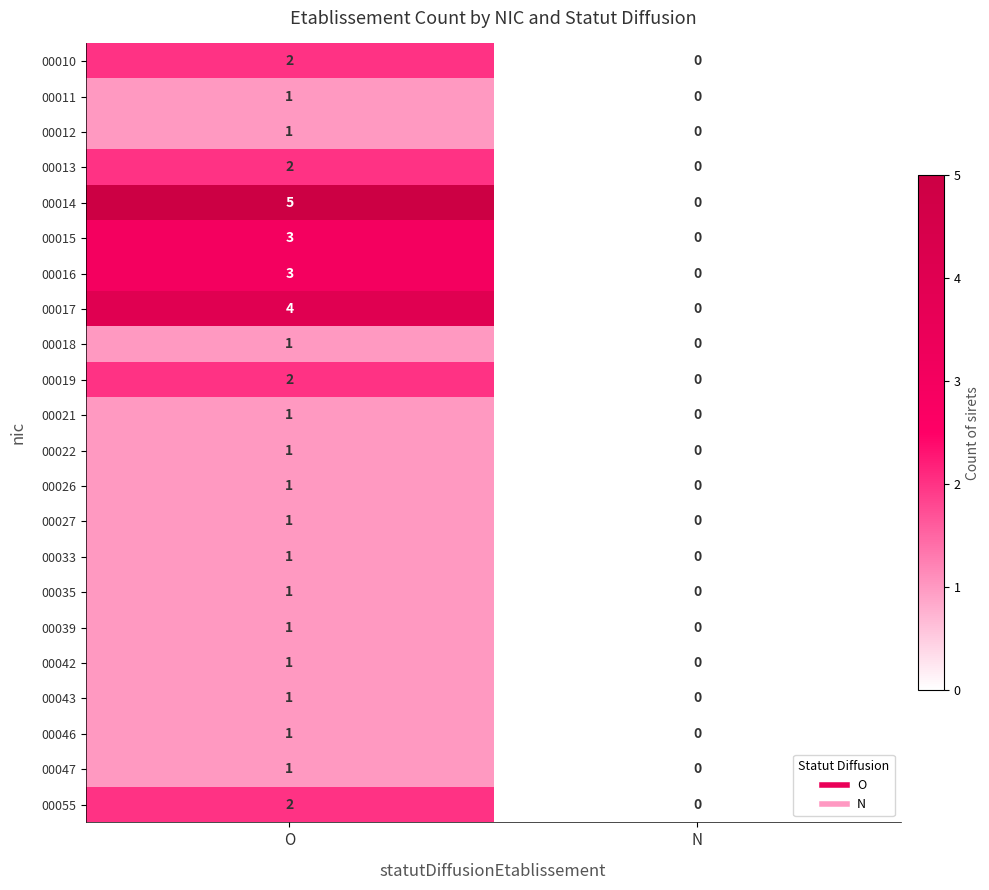

How many positive values does the 00015 series have?

1